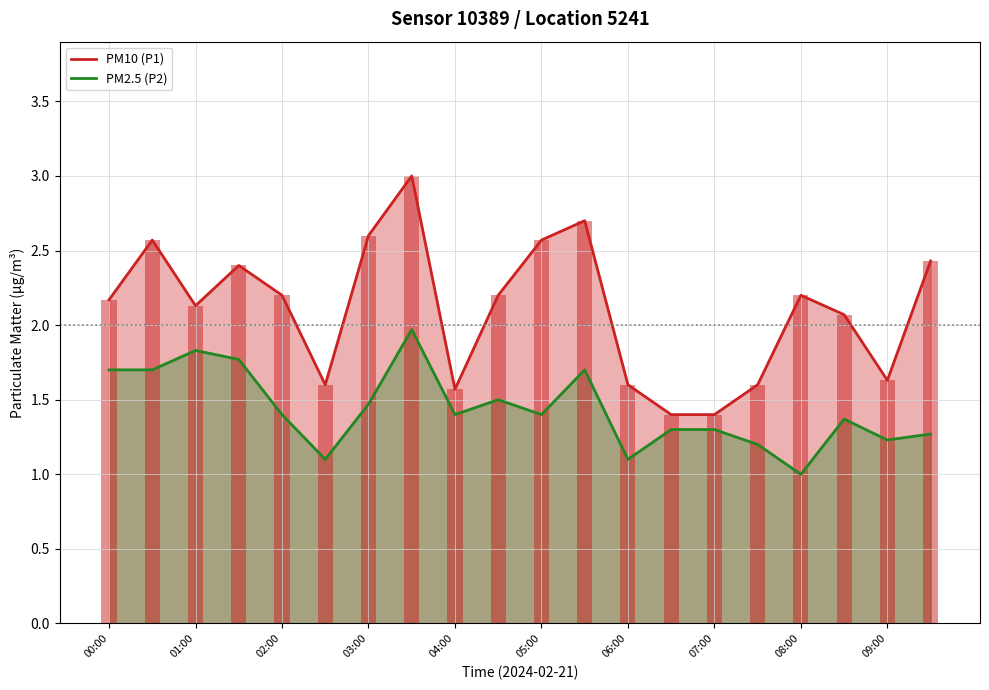

Which category has the lowest value in the PM2.5 (P2) series?

08:00